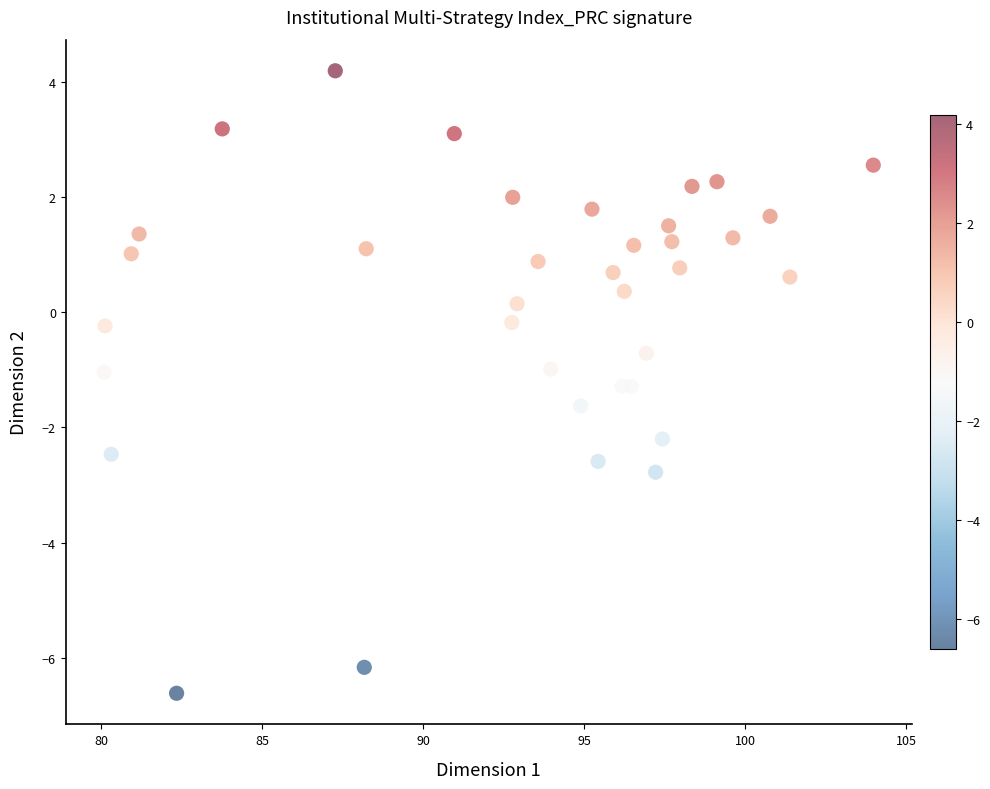

What is the range of Y values (max minus min)?

10.8